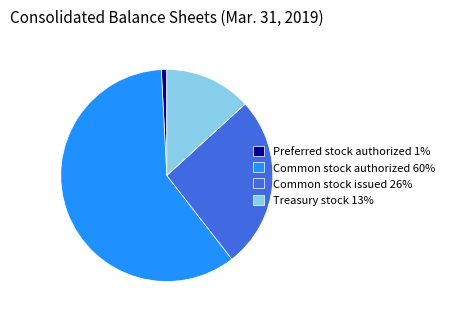

True or false: Preferred stock authorized accounts for 9% of the total.

False